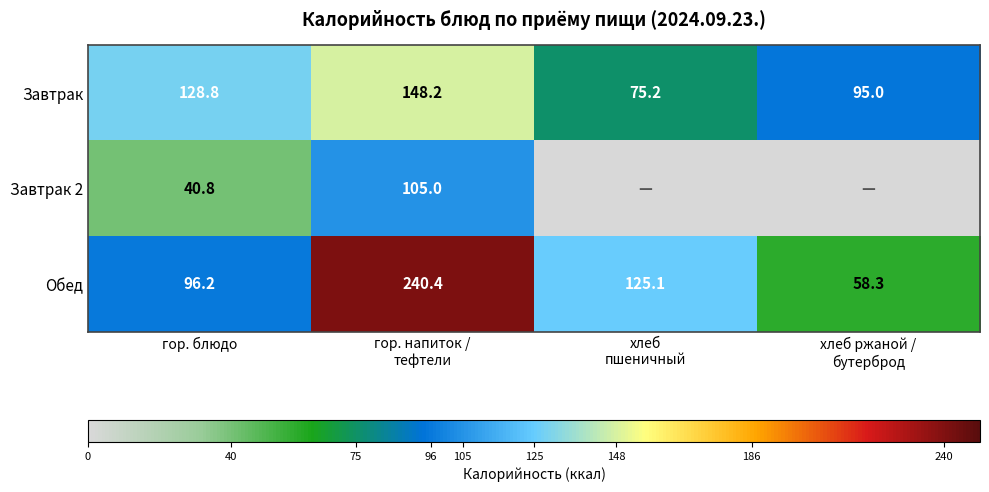

What is the highest value of the Завтрак series?

148.2